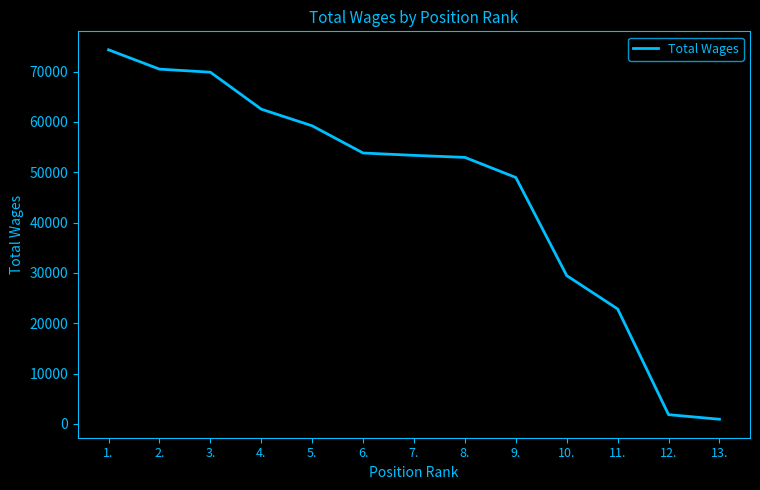

What is the greatest value displayed?

74345